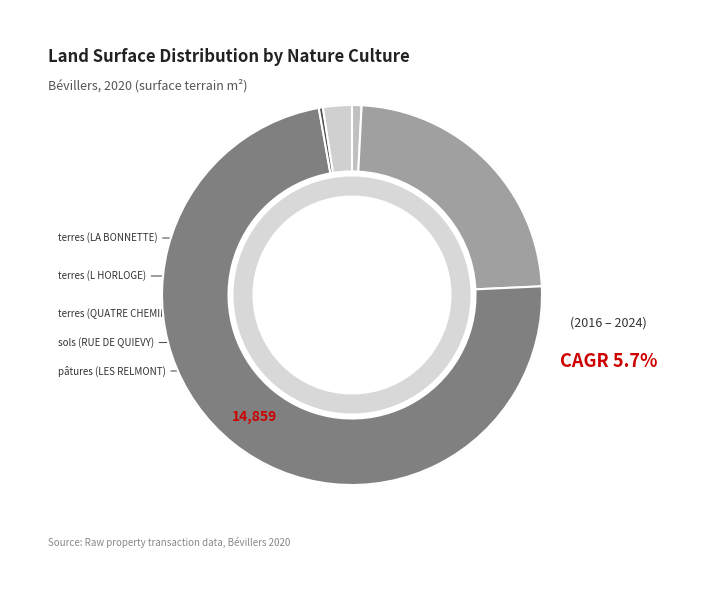

What percentage is NOT represented by sols (RUE DE QUIEVY)?

99.7%